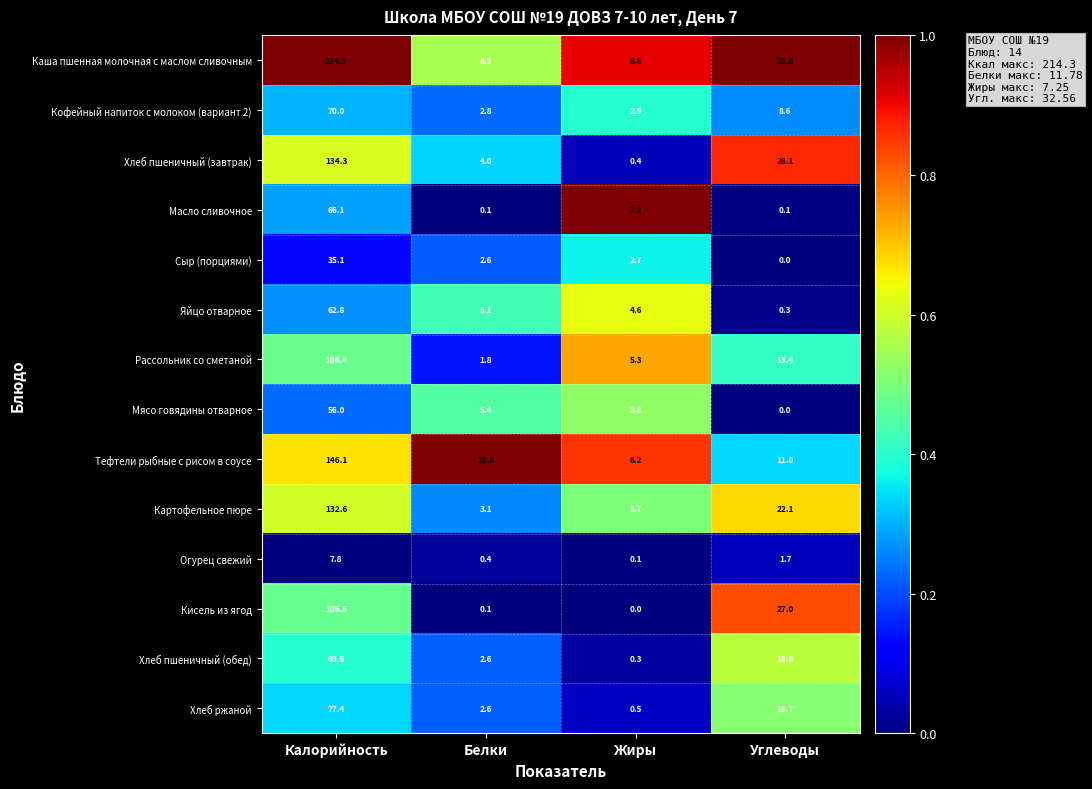

What is the sum of all Огурец свежий values?

10.0